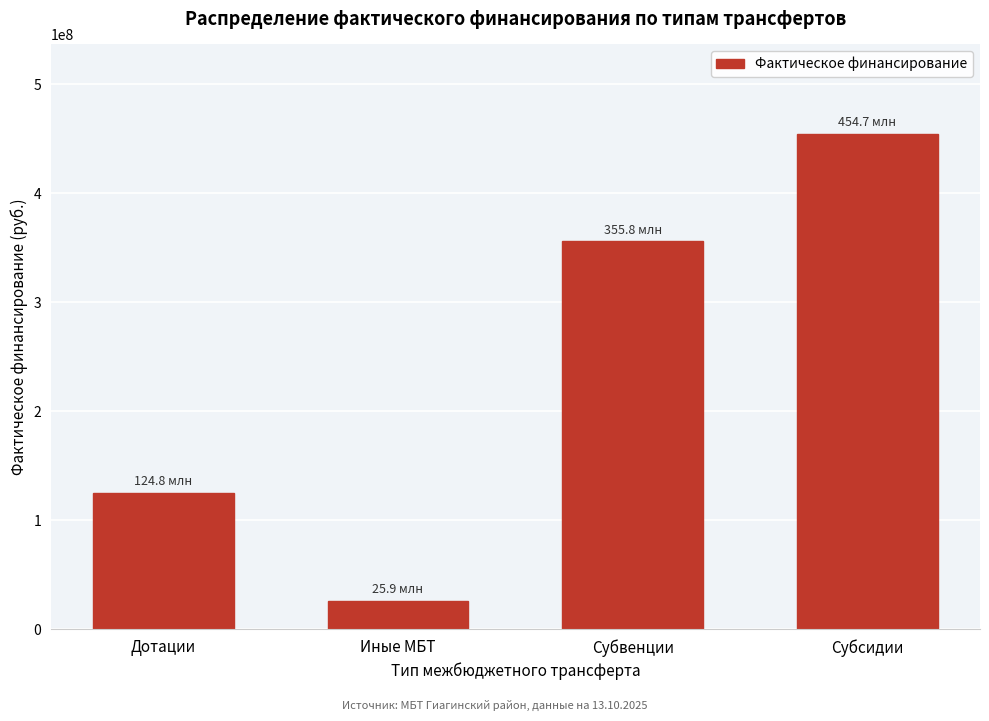

Reading left to right, extract all data points from this chart.

Дотации=124844000.0	Иные МБТ=25867726.0	Субвенции=355782438.1	Субсидии=454721019.1